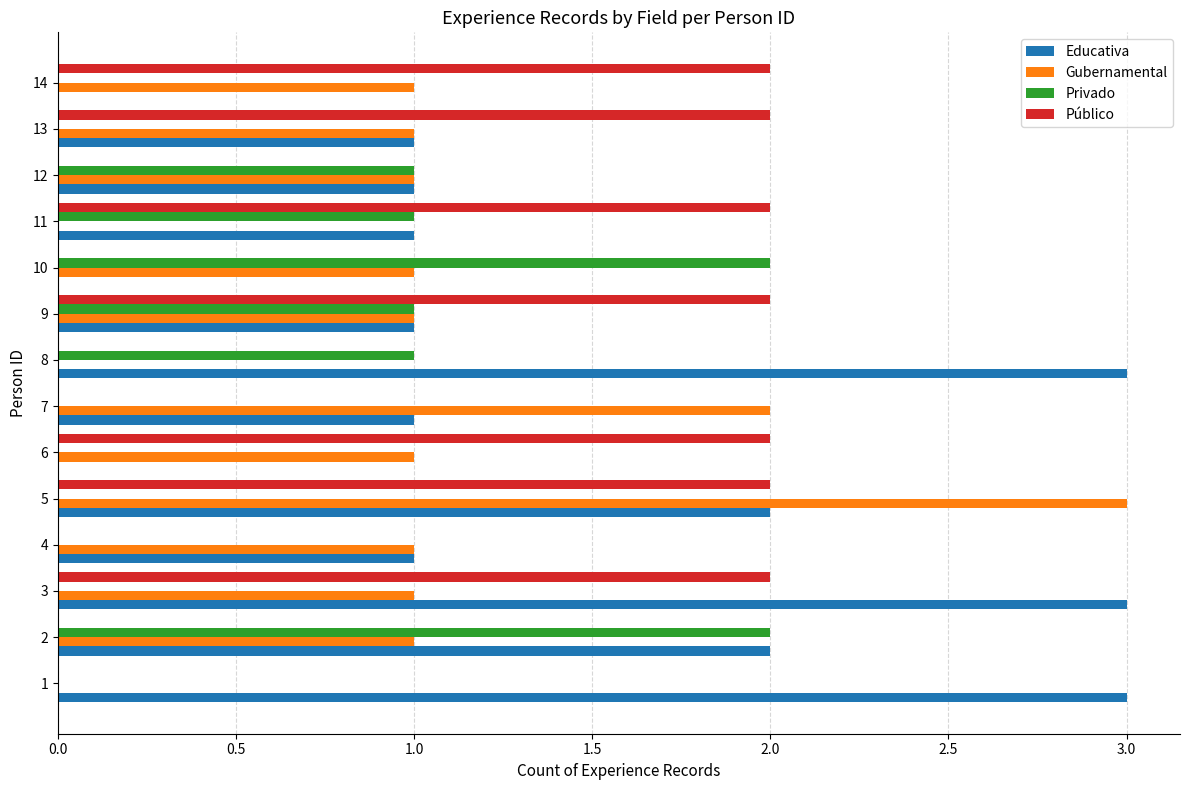

At which category is the sum across all series the highest?

5